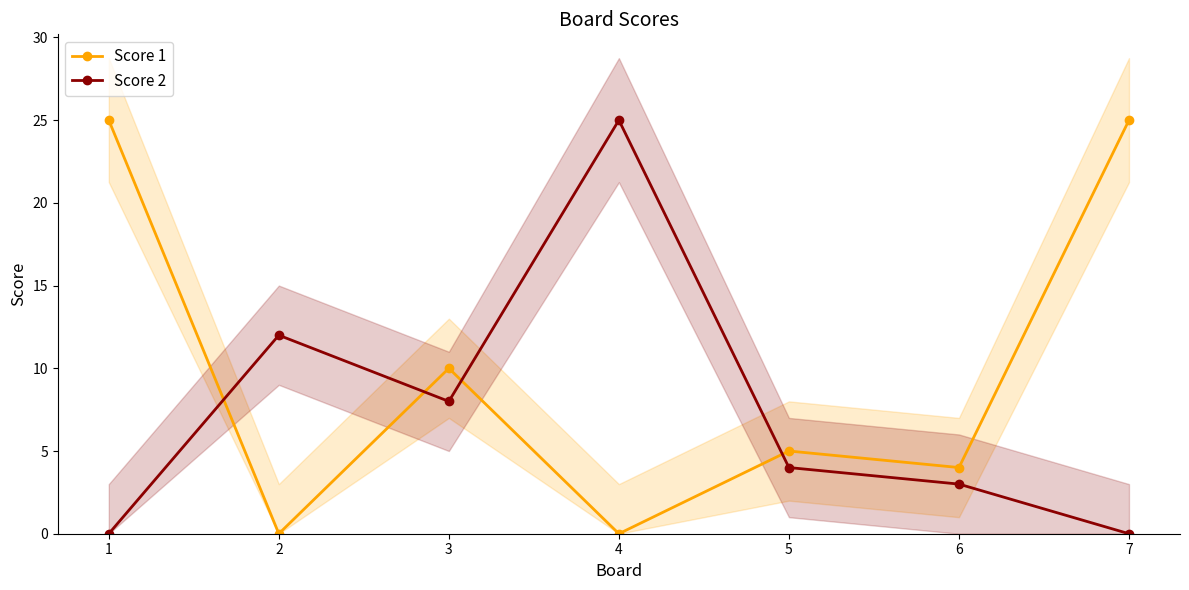

How many positive values does the Score 1 series have?

5